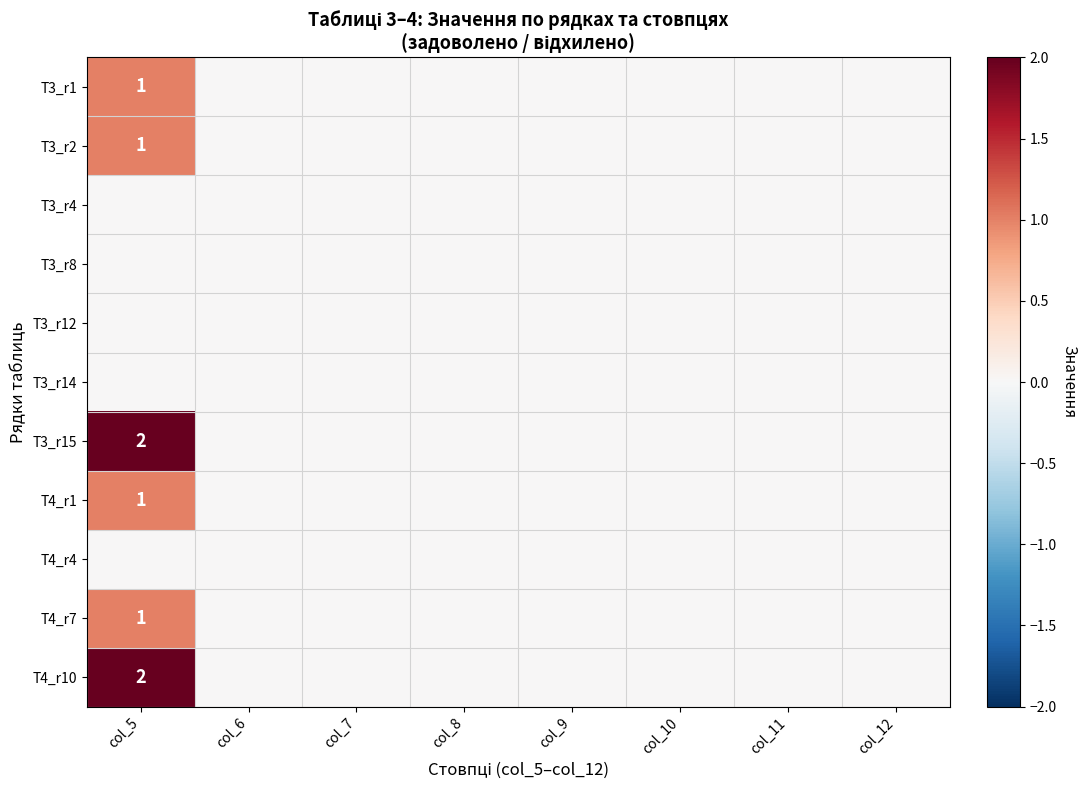

True or false: T3_r15 has a value of 3 at col_5.

False